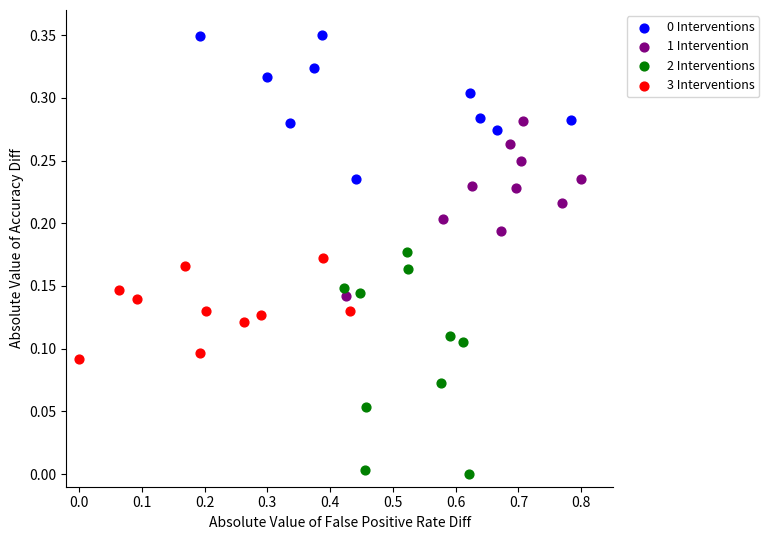

Which series contains the lowest Y value?

2 Interventions